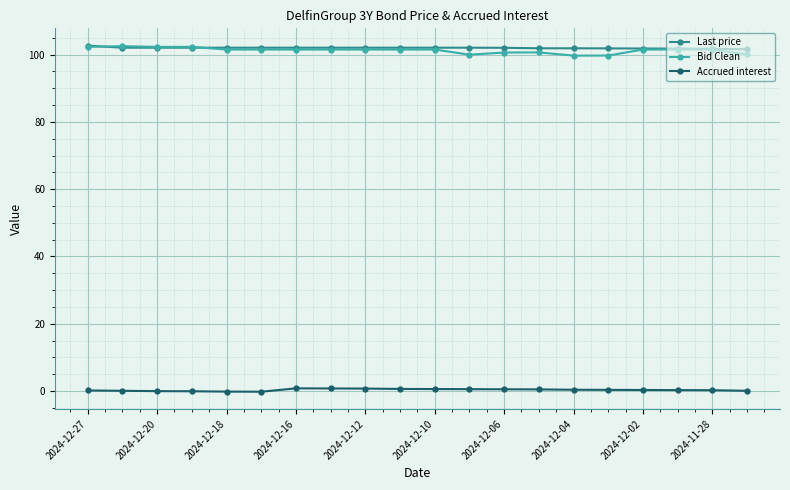

At how many categories does at least one series exceed 64?

20